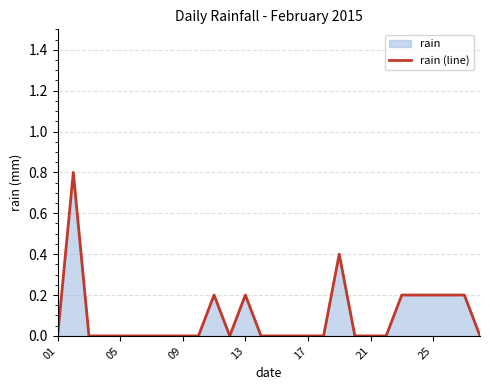

What is the difference between the maximum and minimum values?

0.8